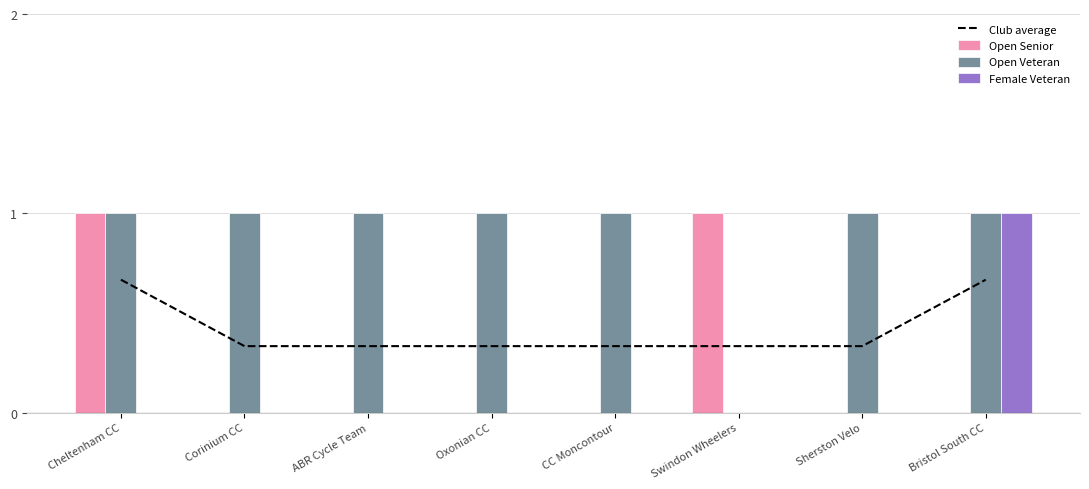

Reading right to left, what are all the values shown in this chart?

Club average: Bristol South CC=0.7	Sherston Velo=0.3	Swindon Wheelers=0.3	CC Moncontour=0.3	Oxonian CC=0.3	ABR Cycle Team=0.3	Corinium CC=0.3	Cheltenham CC=0.7
Open Senior: Bristol South CC=0.0	Sherston Velo=0.0	Swindon Wheelers=1.0	CC Moncontour=0.0	Oxonian CC=0.0	ABR Cycle Team=0.0	Corinium CC=0.0	Cheltenham CC=1.0
Open Veteran: Bristol South CC=1.0	Sherston Velo=1.0	Swindon Wheelers=0.0	CC Moncontour=1.0	Oxonian CC=1.0	ABR Cycle Team=1.0	Corinium CC=1.0	Cheltenham CC=1.0
Female Veteran: Bristol South CC=1.0	Sherston Velo=0.0	Swindon Wheelers=0.0	CC Moncontour=0.0	Oxonian CC=0.0	ABR Cycle Team=0.0	Corinium CC=0.0	Cheltenham CC=0.0